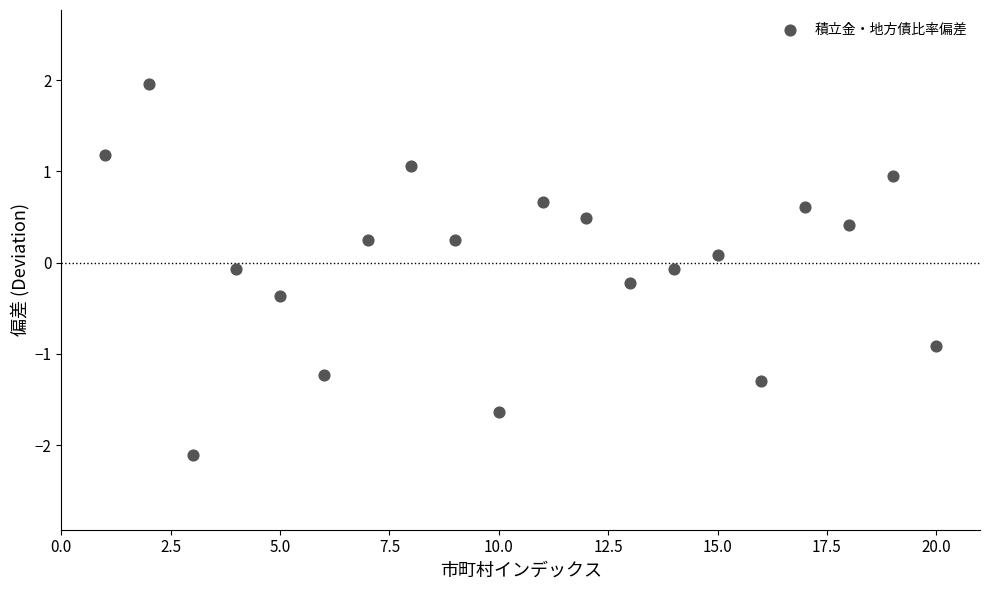

What is the range of Y values (max minus min)?

4.1